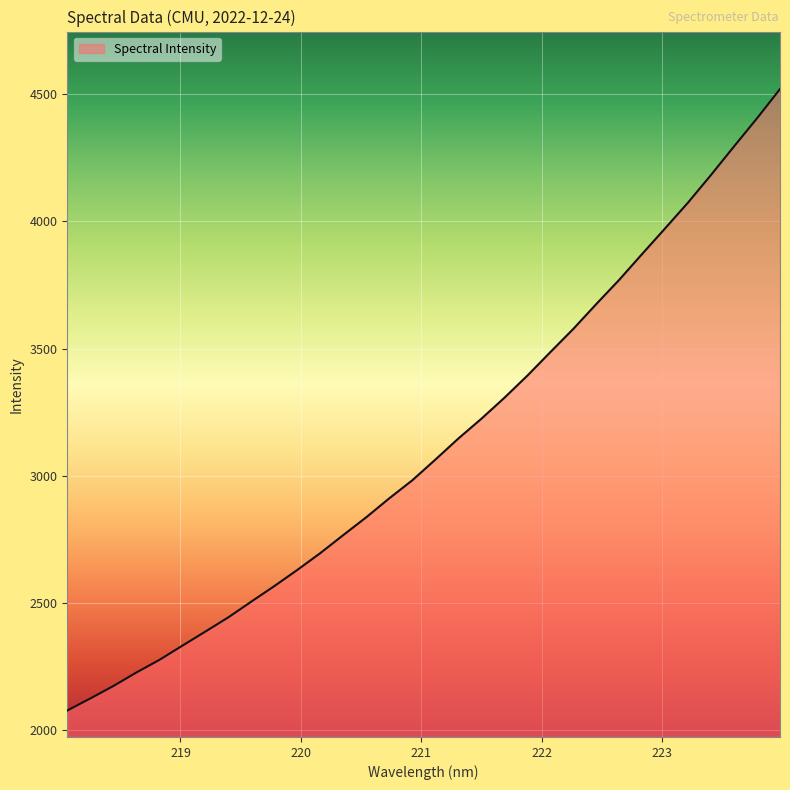

What is the minimum value shown in the chart?

2078.0